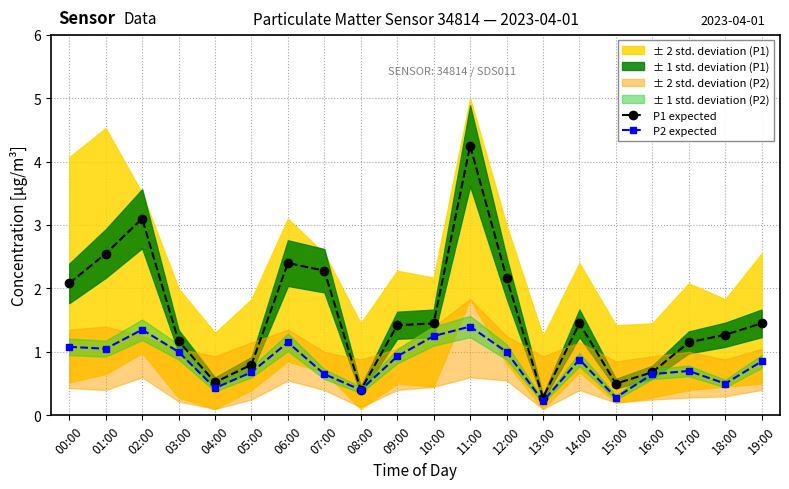

What is the value of the P2 expected point at the 19th from the left?

0.5